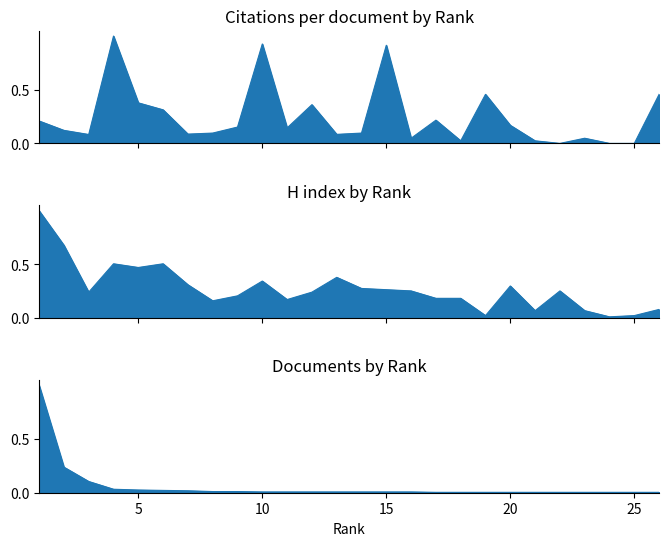

Reading left to right, list all the values displayed in this chart.

Citations per document: 1=0.2	2=0.1	3=0.1	4=1.0	5=0.4	6=0.3	7=0.1	8=0.1	9=0.2	10=0.9	11=0.1	12=0.4	13=0.1	14=0.1	15=0.9	16=0.0	17=0.2	18=0.0	19=0.5	20=0.2	21=0.0	22=0.0	23=0.0	24=0.0	25=0.0	26=0.5
H index: 1=1.0	2=0.7	3=0.2	4=0.5	5=0.5	6=0.5	7=0.3	8=0.2	9=0.2	10=0.3	11=0.2	12=0.2	13=0.4	14=0.3	15=0.3	16=0.3	17=0.2	18=0.2	19=0.0	20=0.3	21=0.1	22=0.3	23=0.1	24=0.0	25=0.0	26=0.1
Documents: 1=1.0	2=0.2	3=0.1	4=0.0	5=0.0	6=0.0	7=0.0	8=0.0	9=0.0	10=0.0	11=0.0	12=0.0	13=0.0	14=0.0	15=0.0	16=0.0	17=0.0	18=0.0	19=0.0	20=0.0	21=0.0	22=0.0	23=0.0	24=0.0	25=0.0	26=0.0